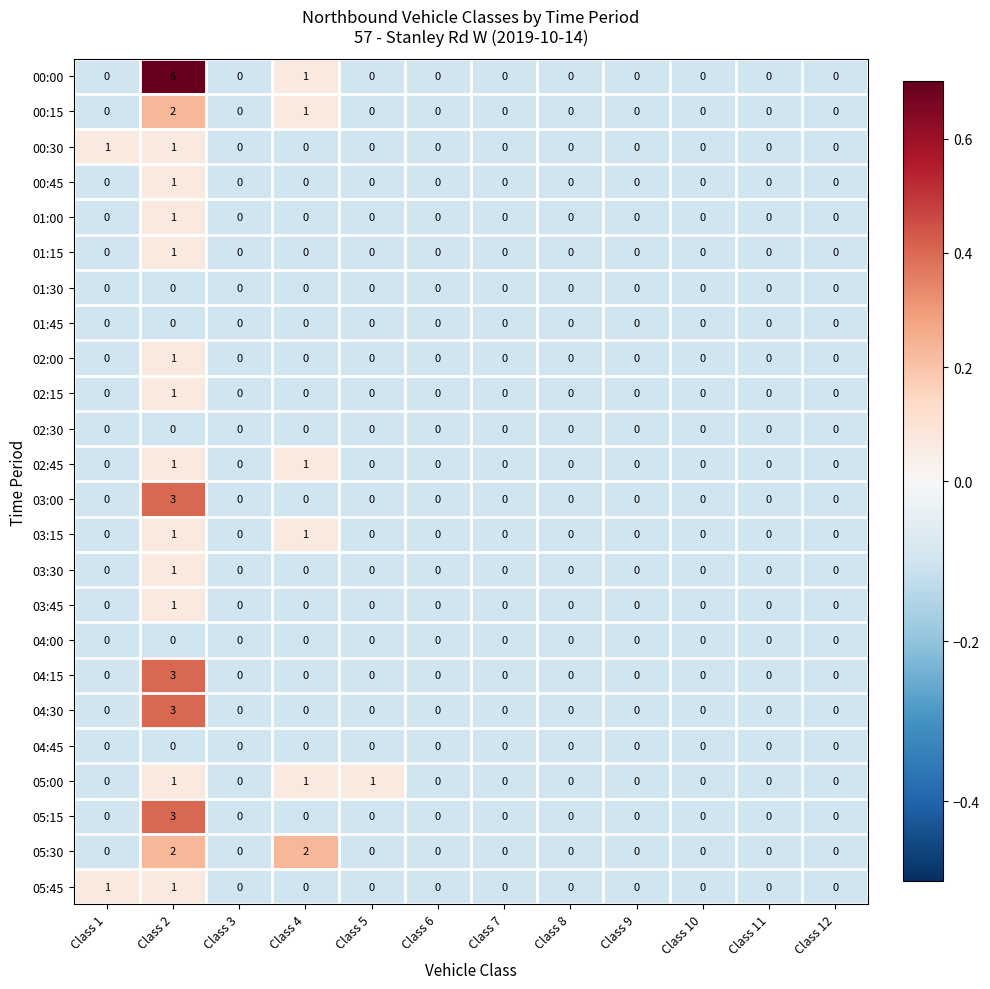

What is the difference between the maximum and minimum values in the 03:00 series?

3